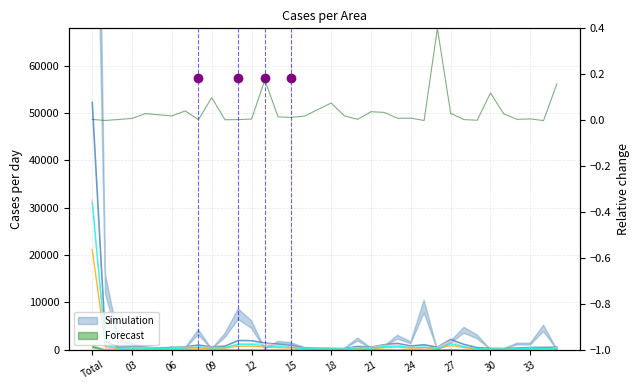

At which label is Female closest to 10624?

27